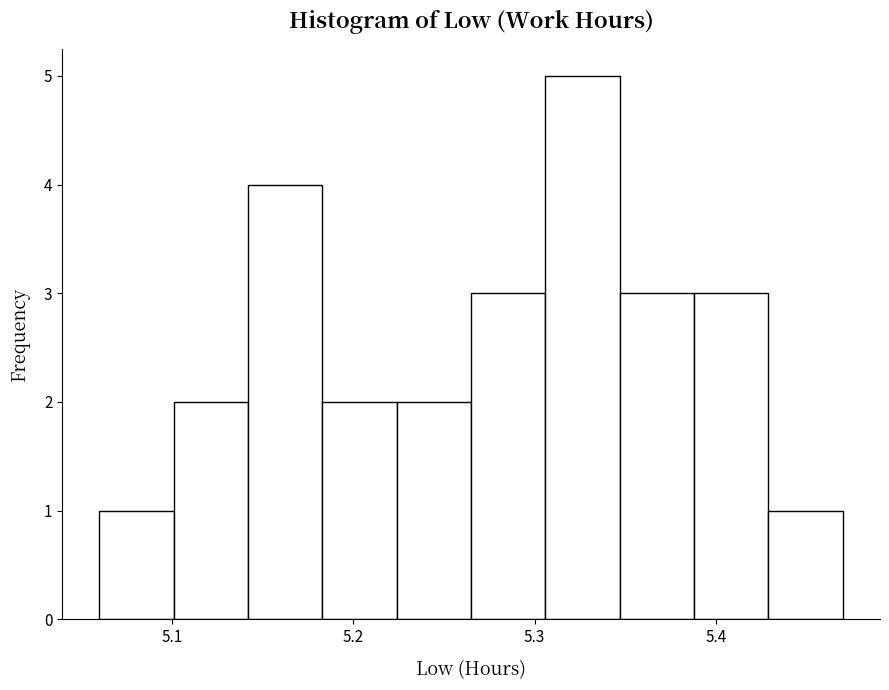

Reading left to right, list every bar in this chart as the range it spans on the x-axis followed by its height. Neither the bar edges nor the heights are printed on the chart, so give them approximately, as read against the axes.

5.060 to 5.101: 1
5.101 to 5.142: 2
5.142 to 5.183: 4
5.183 to 5.224: 2
5.224 to 5.265: 2
5.265 to 5.306: 3
5.306 to 5.347: 5
5.347 to 5.388: 3
5.388 to 5.429: 3
5.429 to 5.470: 1